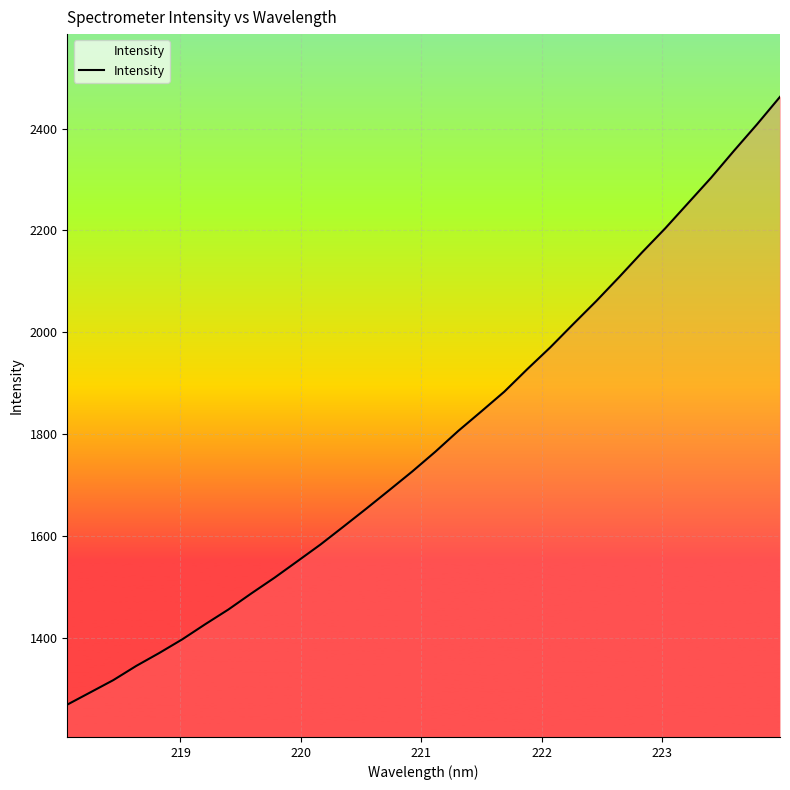

What is the difference between the maximum and minimum values?

1192.8